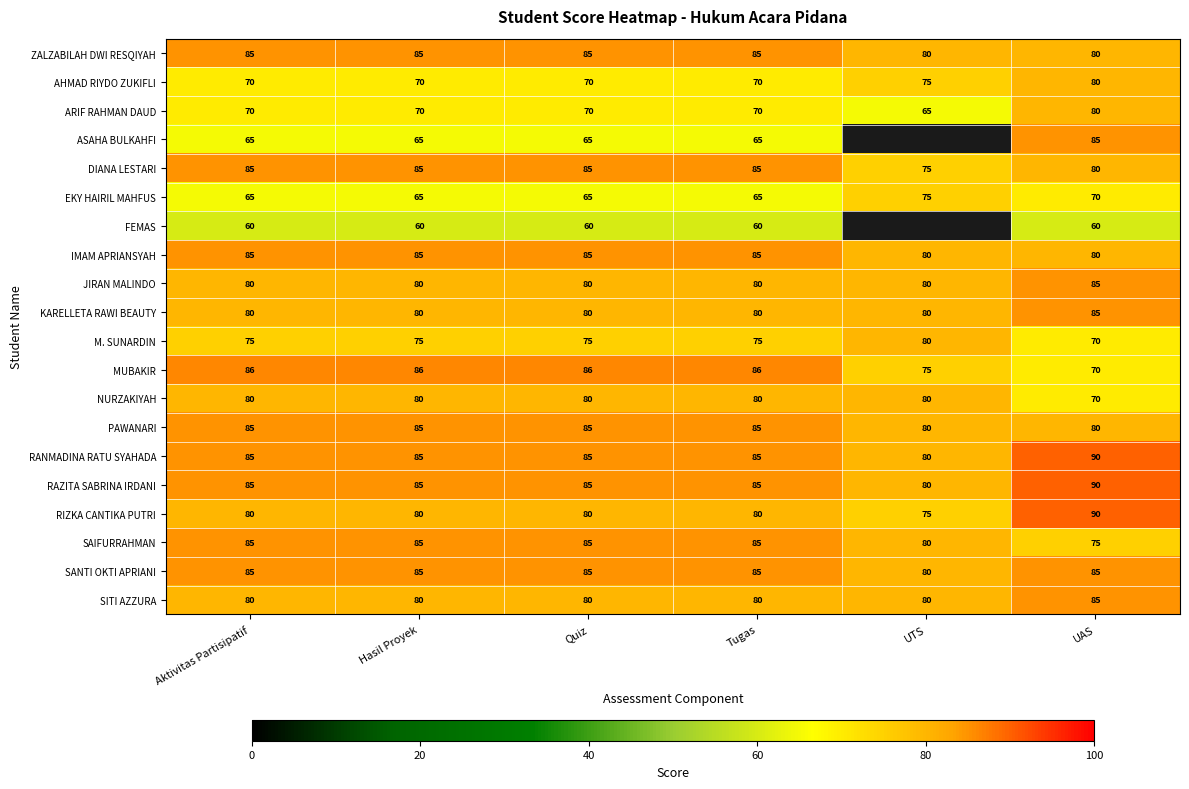

What is the total value across all series at Aktivitas Partisipatif?

1571